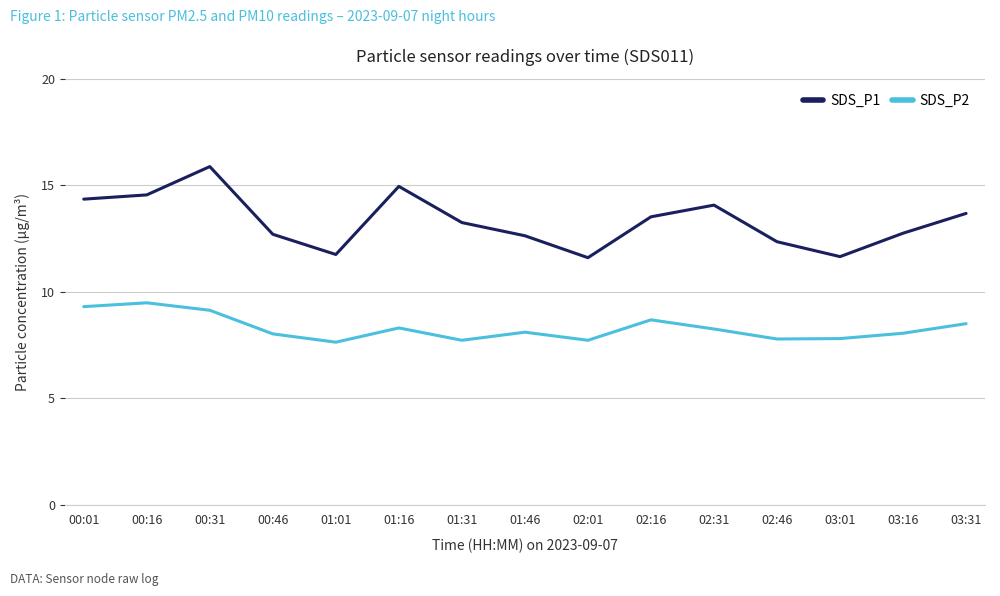

Count the number of data series in this chart.

2